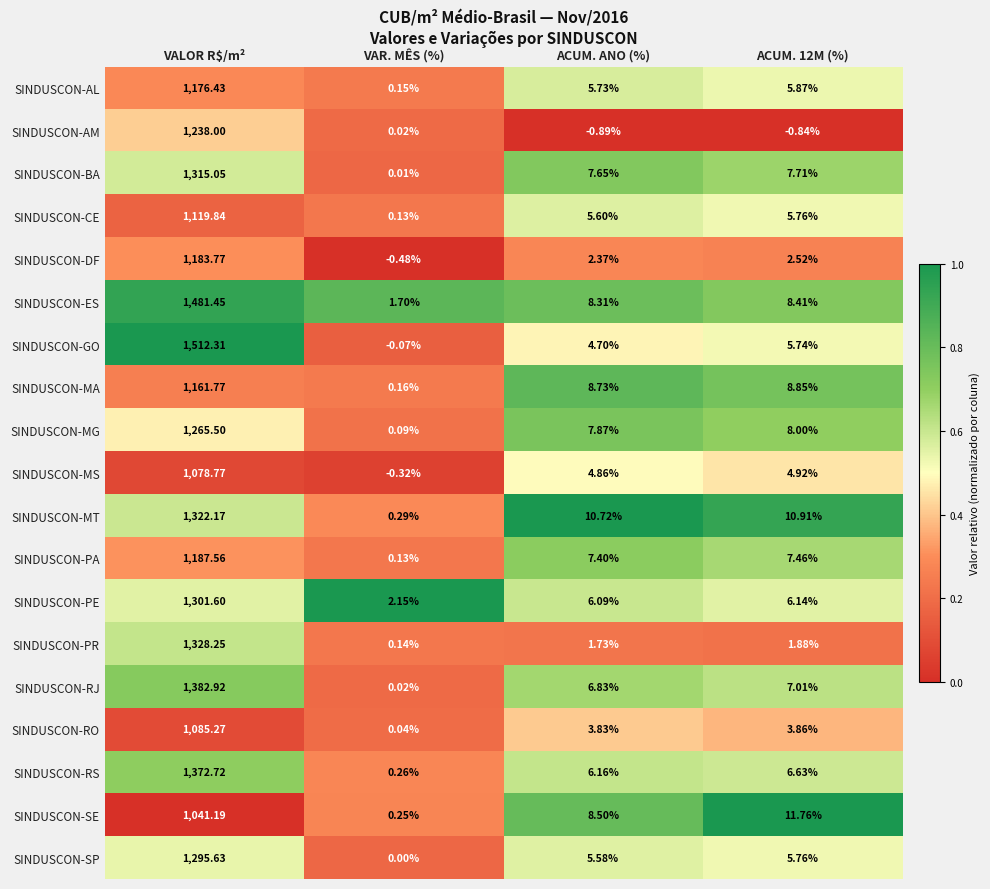

At which label does SINDUSCON-SE first exceed 11?

VALOR R$/m²